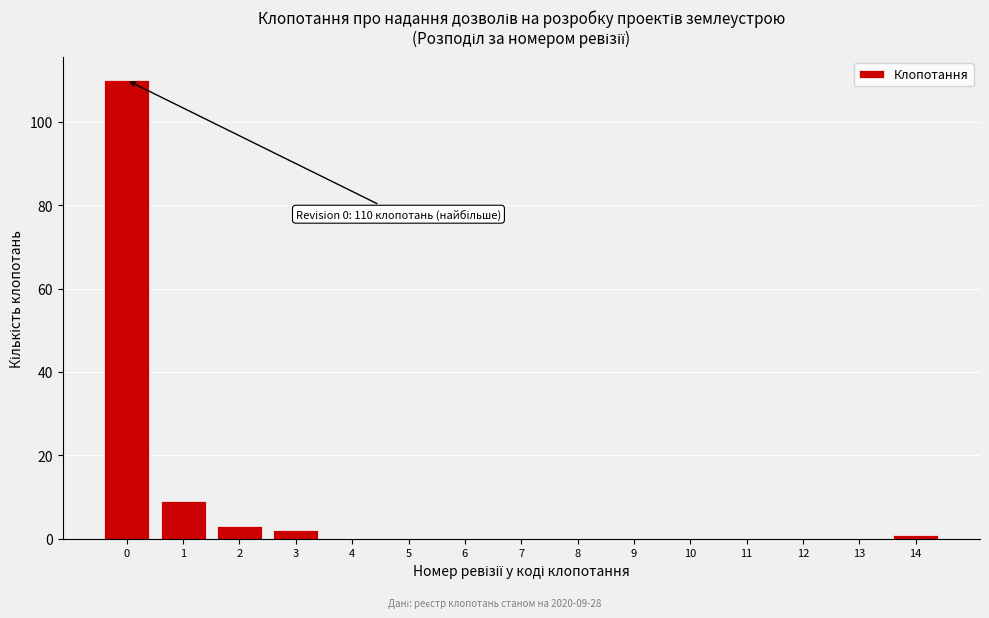

Which range on the x-axis has the tallest bar?

-0.5 to 0.5